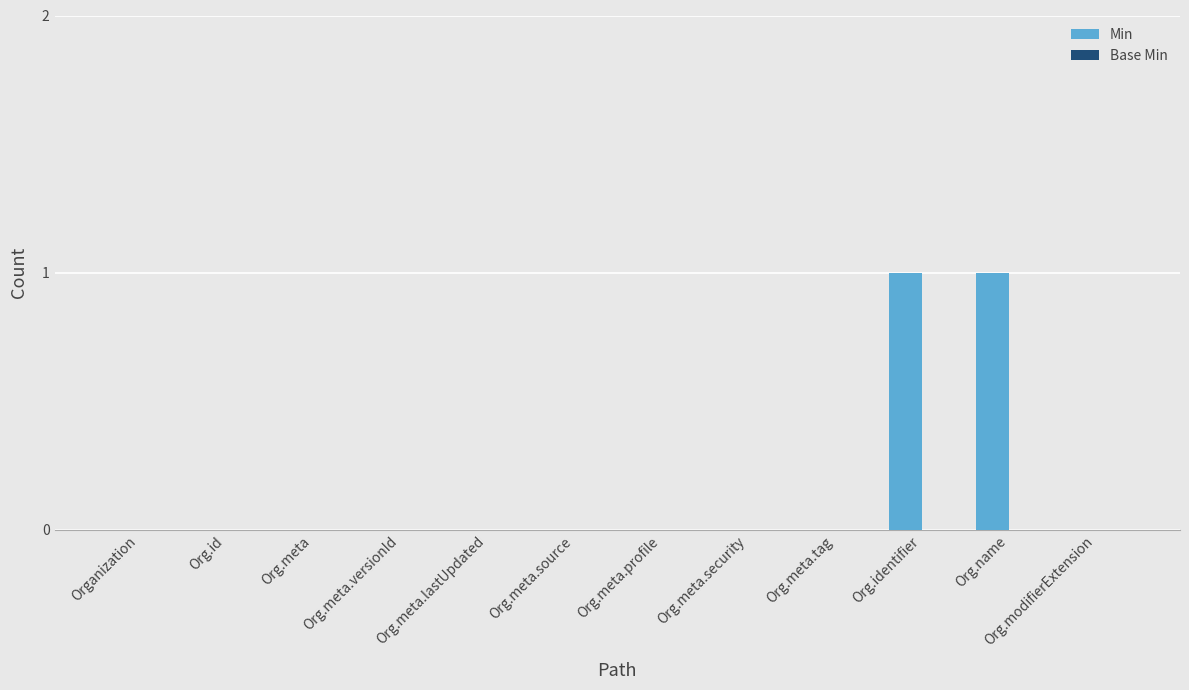

The chart shows a value of 2 at Org.name. True or false?

False